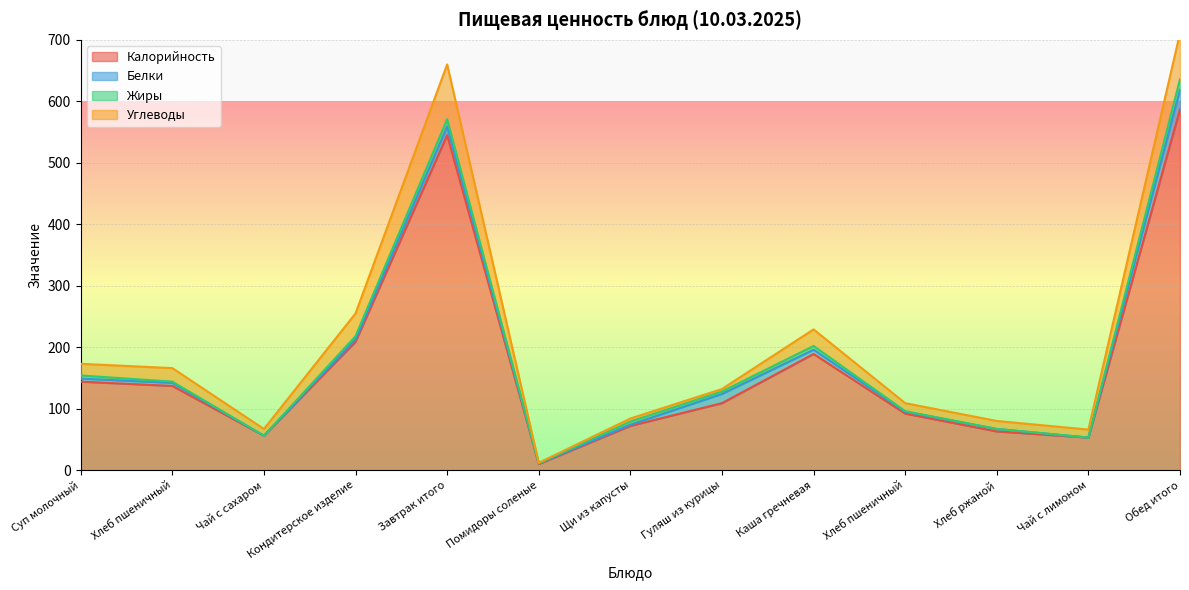

What is the label of the 13th point from the left?

Обед итого